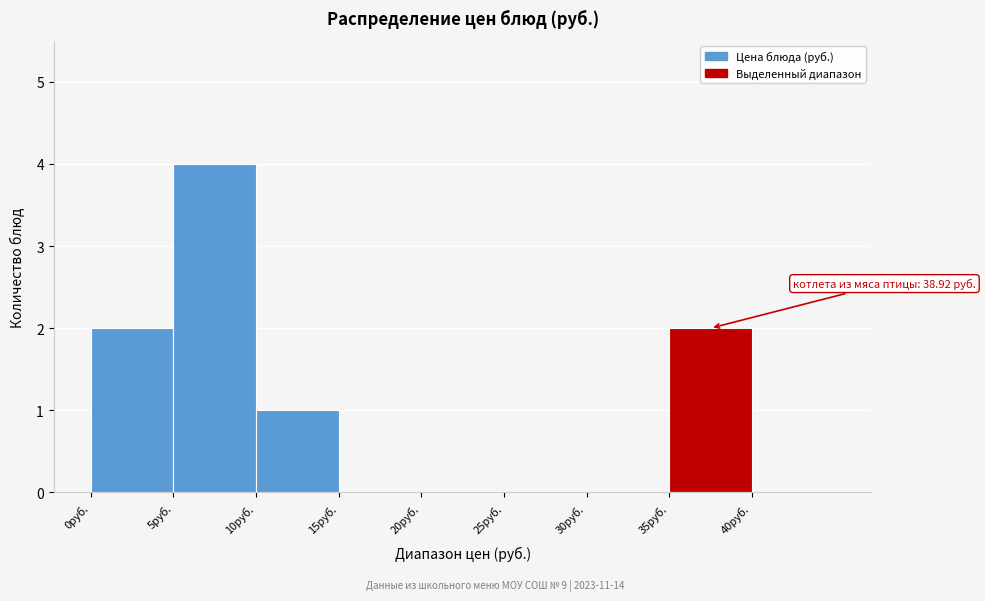

Which range on the x-axis has the tallest bar?

5 to 10